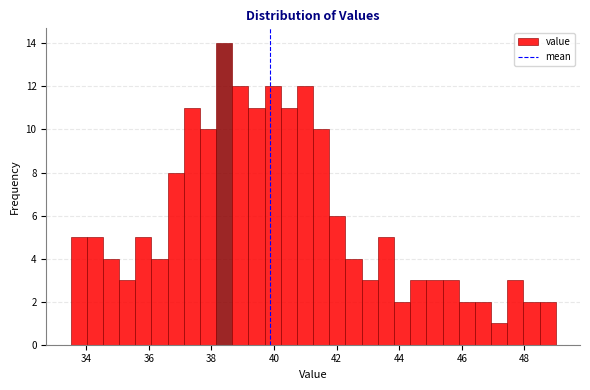

Around what value on the x-axis is the tallest bar? Give the approximate position of its centre, as read against the axis.

38.4